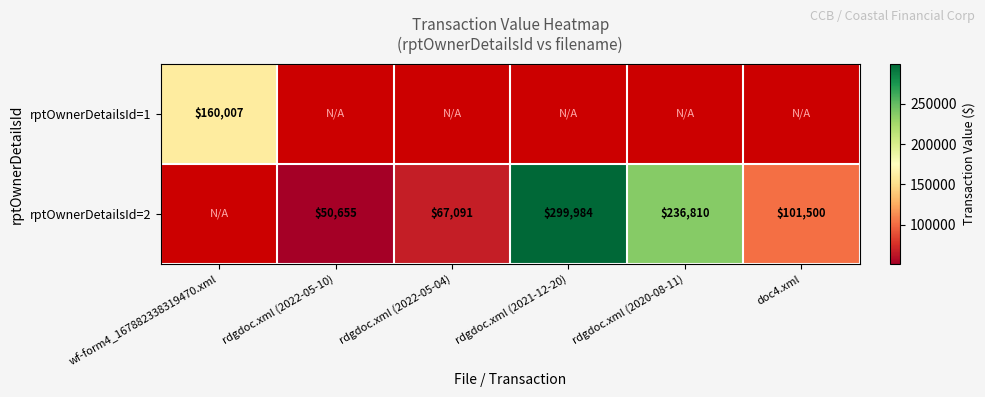

Is it true that rptOwnerDetailsId=2 equals 101500 at doc4.xml?

True